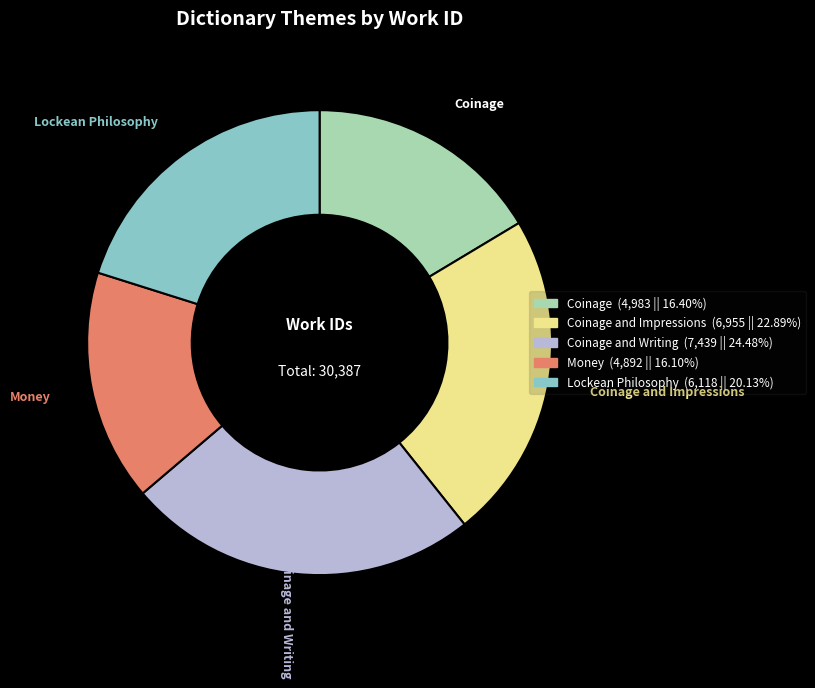

Does any single category account for the majority?

No